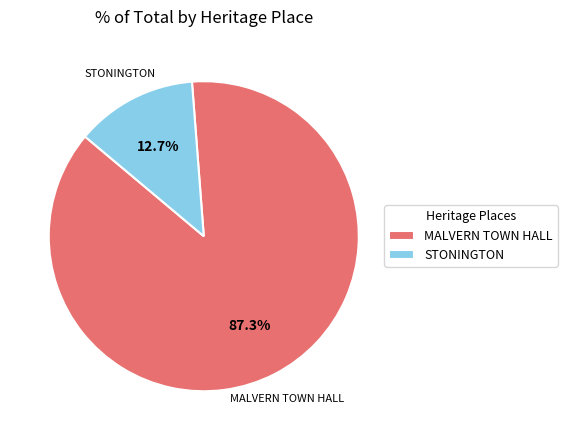

To the nearest percent, what portion does STONINGTON represent?

13%